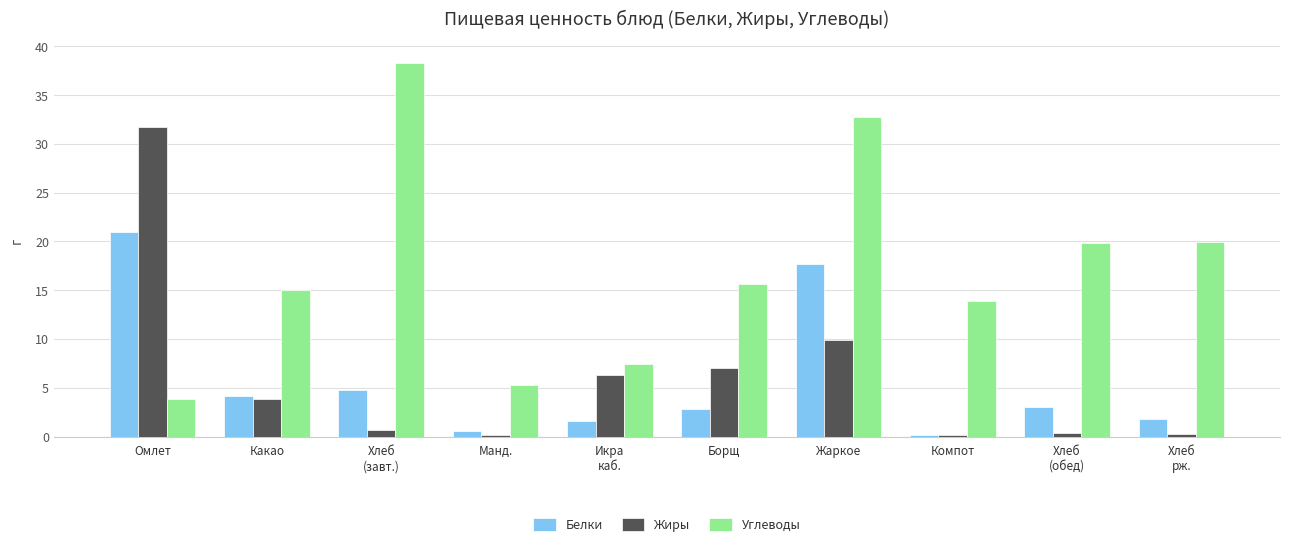

What is the value of the Углеводы bar at the 7th from the left?

32.8